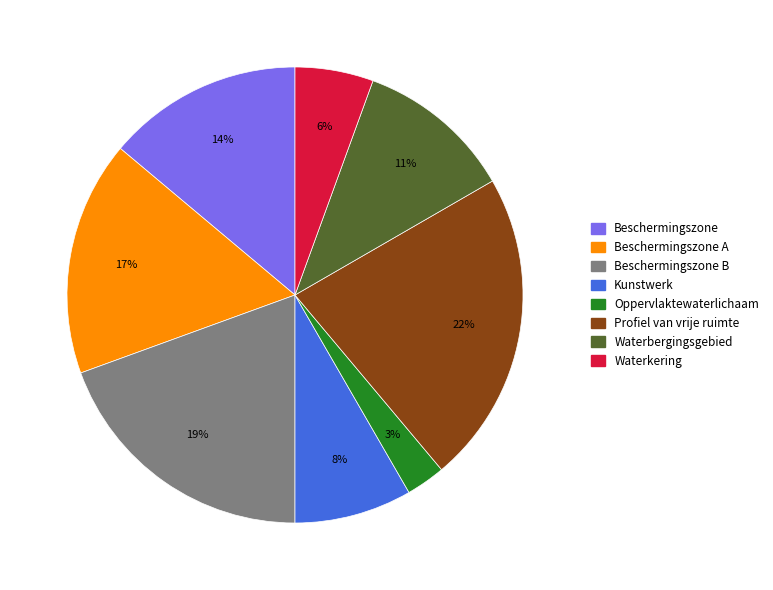

To the nearest percent, what is the difference between the largest and smallest slice percentages?

19%